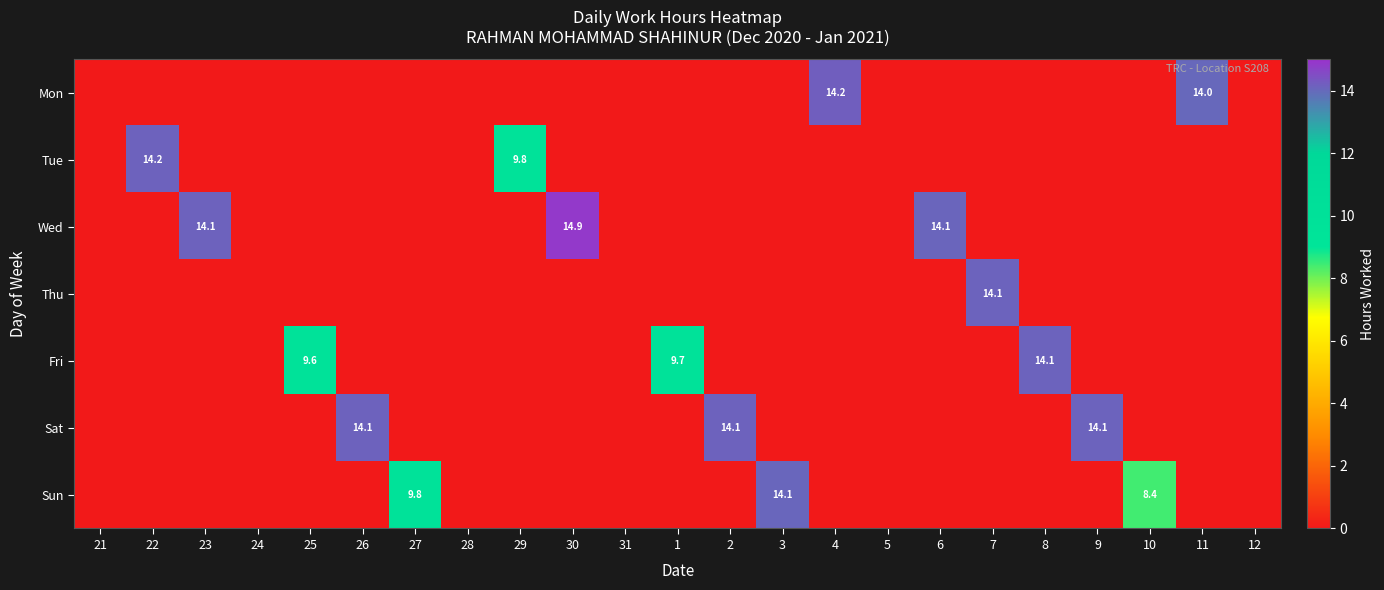

Which label corresponds to the smallest value in the chart?

21